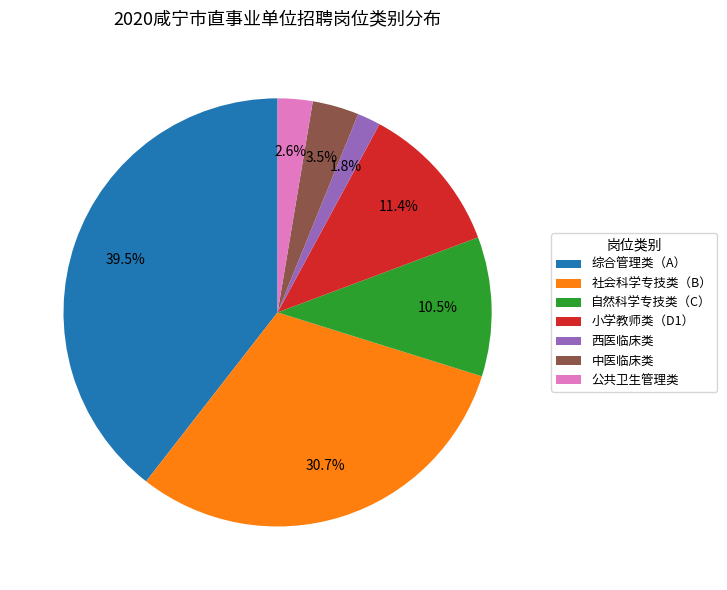

Rank the categories by value from highest to lowest.

综合管理类（A）, 社会科学专技类（B）, 小学教师类（D1）, 自然科学专技类（C）, 中医临床类, 公共卫生管理类, 西医临床类